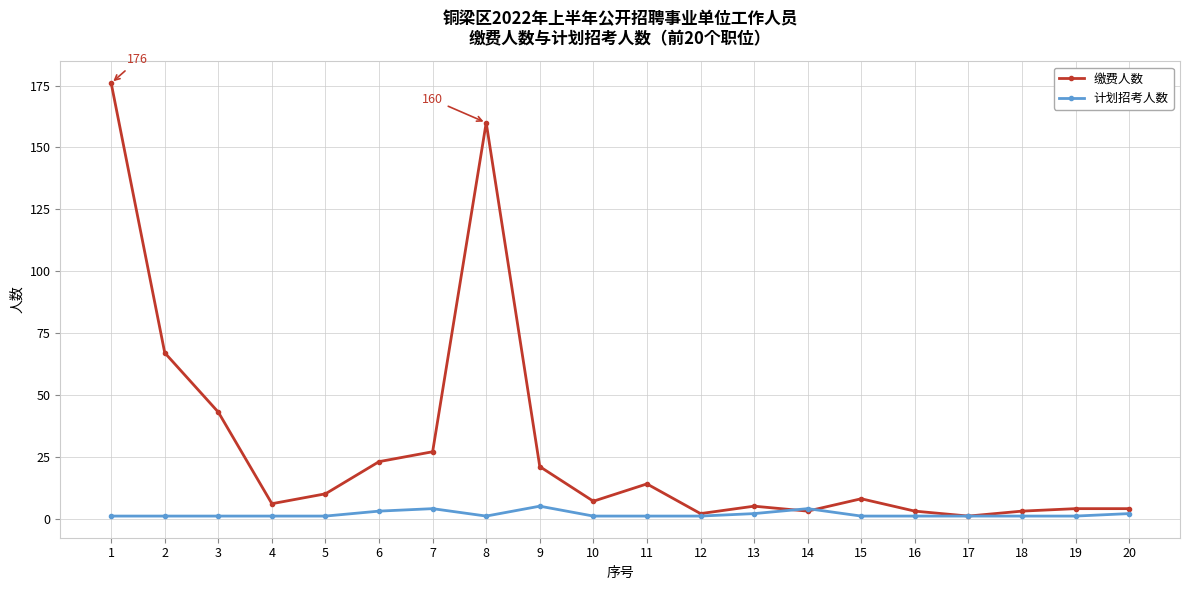

How many values in the 缴费人数 series are below 8?

10